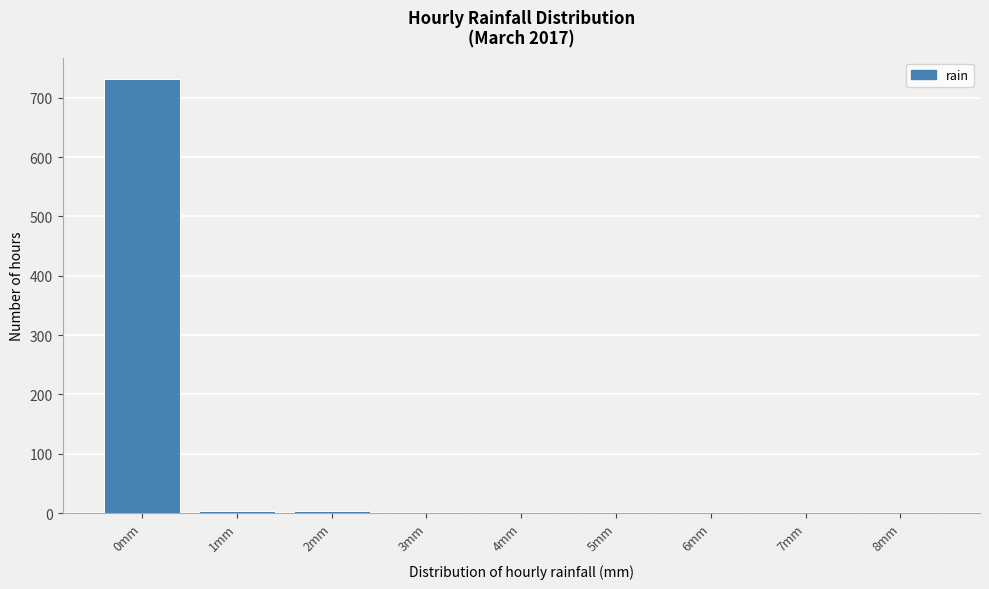

Reading left to right, transcribe this chart: for each bar, give the range it covers on the x-axis and its height. The values are not printed on the chart, so give them approximately, as read against the axis.

-0.5 to 0.5: 730
0.5 to 1.5: under 10
1.5 to 2.5: under 10
2.5 to 3.5: under 10
3.5 to 4.5: under 10
4.5 to 5.5: under 10
5.5 to 6.5: under 10
6.5 to 7.5: 0
7.5 to 8.5: under 10